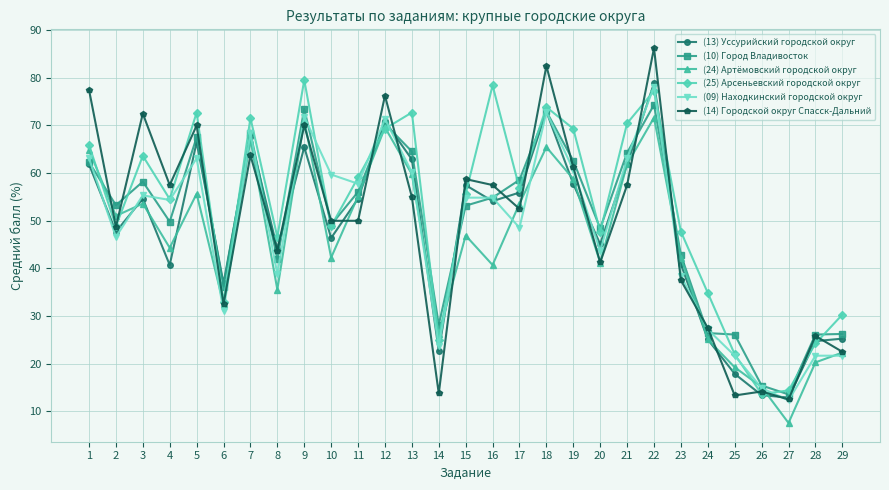

What is the value of the (13) Уссурийский городской округ point at the 8th from the left?

44.1